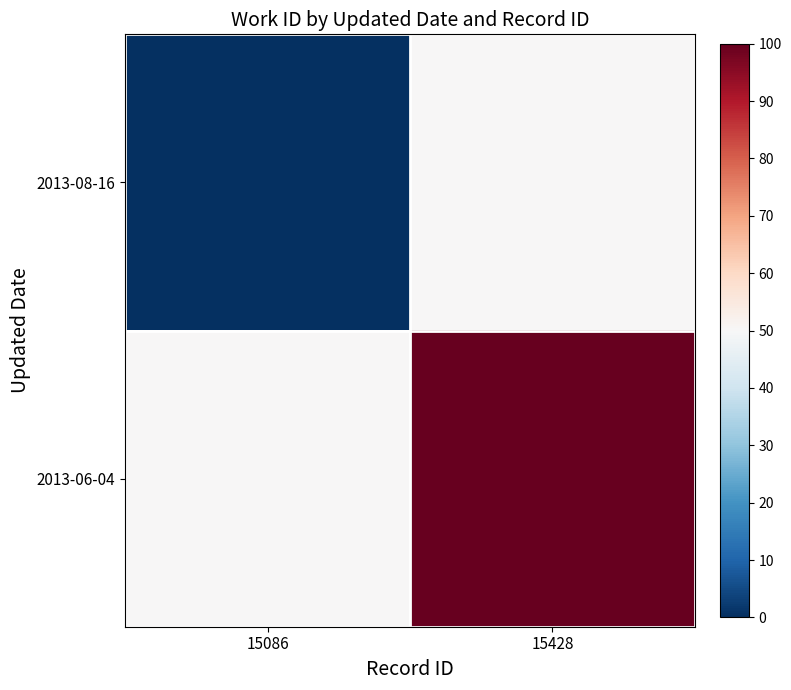

At 15086, list the series in order from smallest to largest.

2013-08-16, 2013-06-04